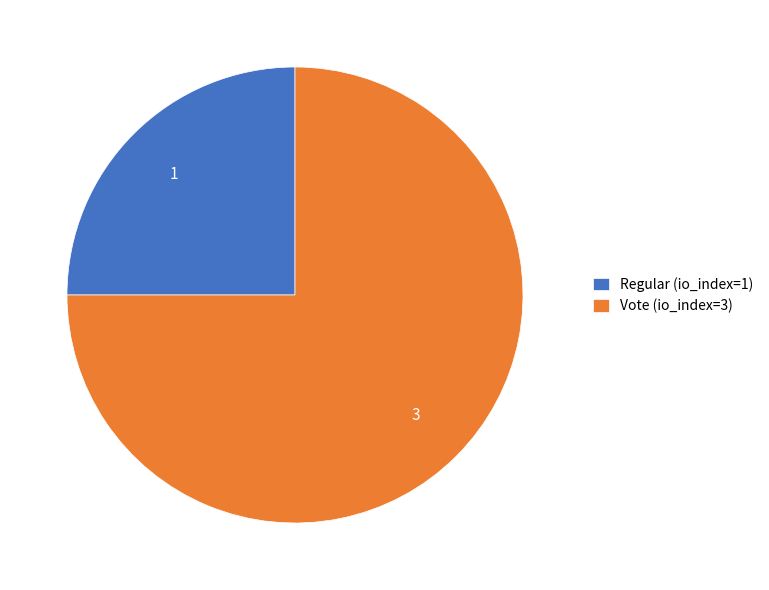

Rank the categories by value from highest to lowest.

Vote (io_index=3), Regular (io_index=1)